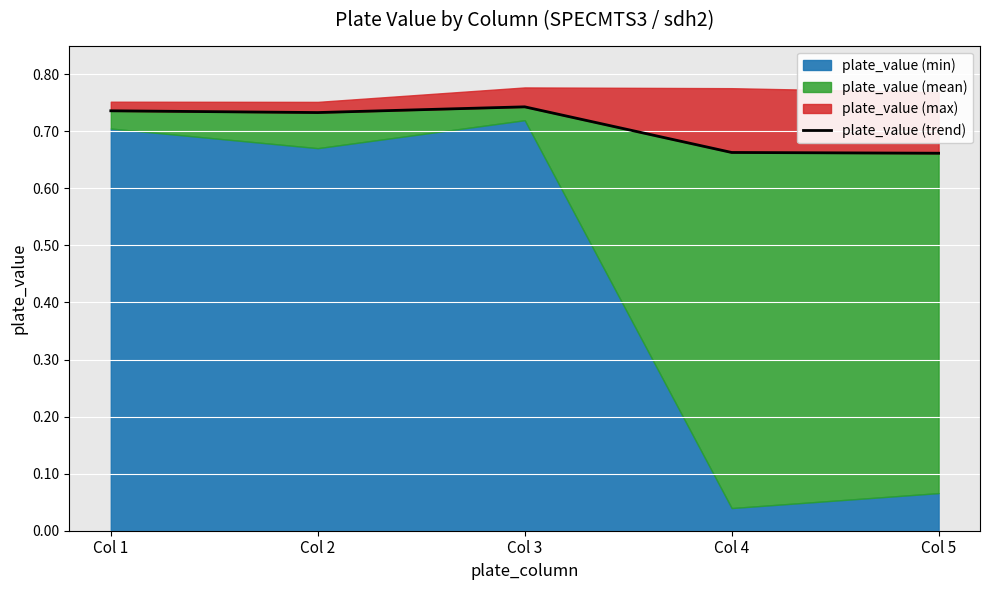

How many interior local valleys (lower than both neighbors) does the data have?

1